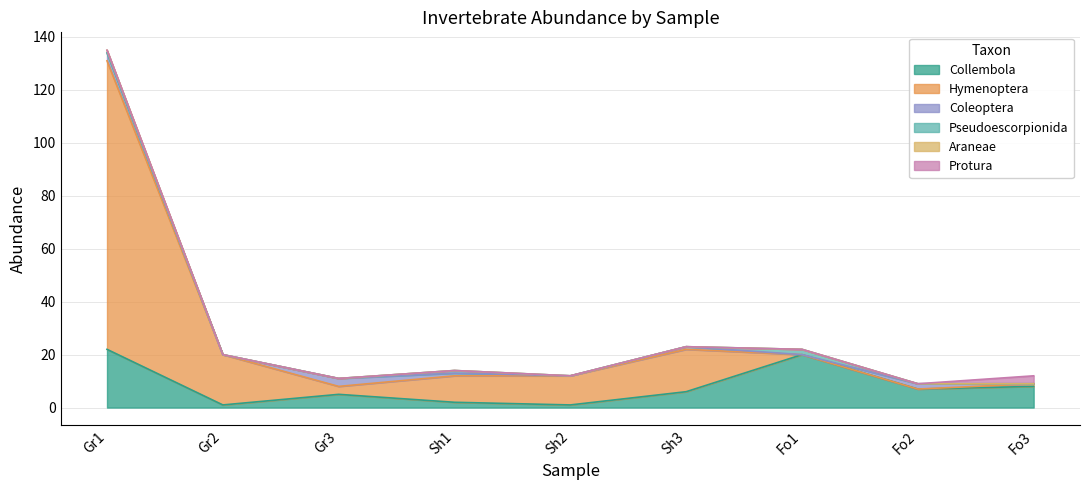

What is the maximum value for Collembola?

22